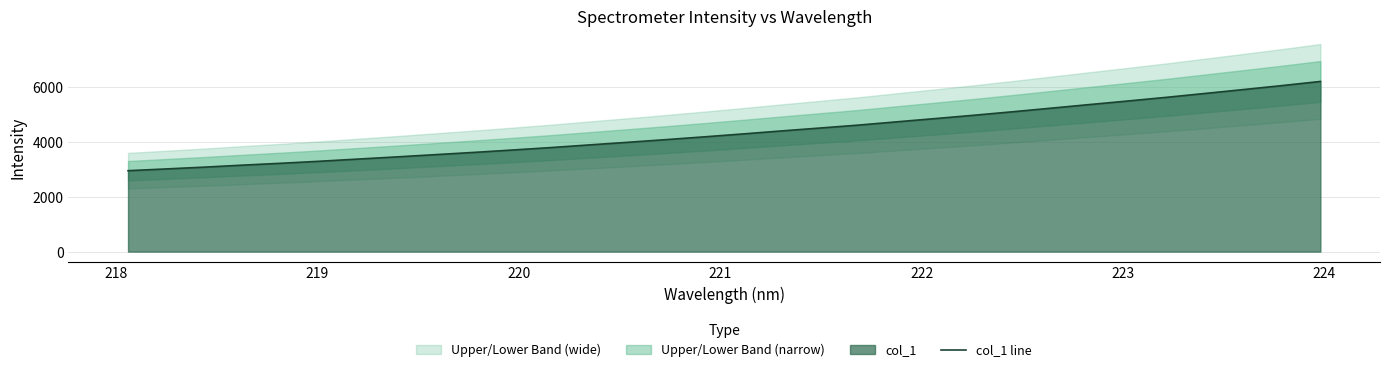

How many data points are less than 4293?

16